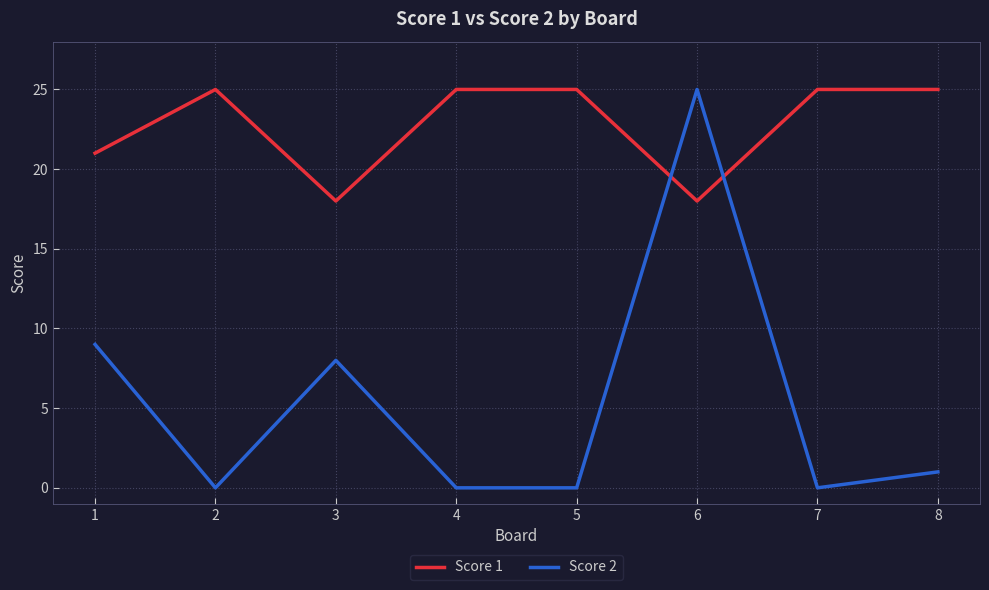

The Score 2 series shows 25 at 6. True or false?

True